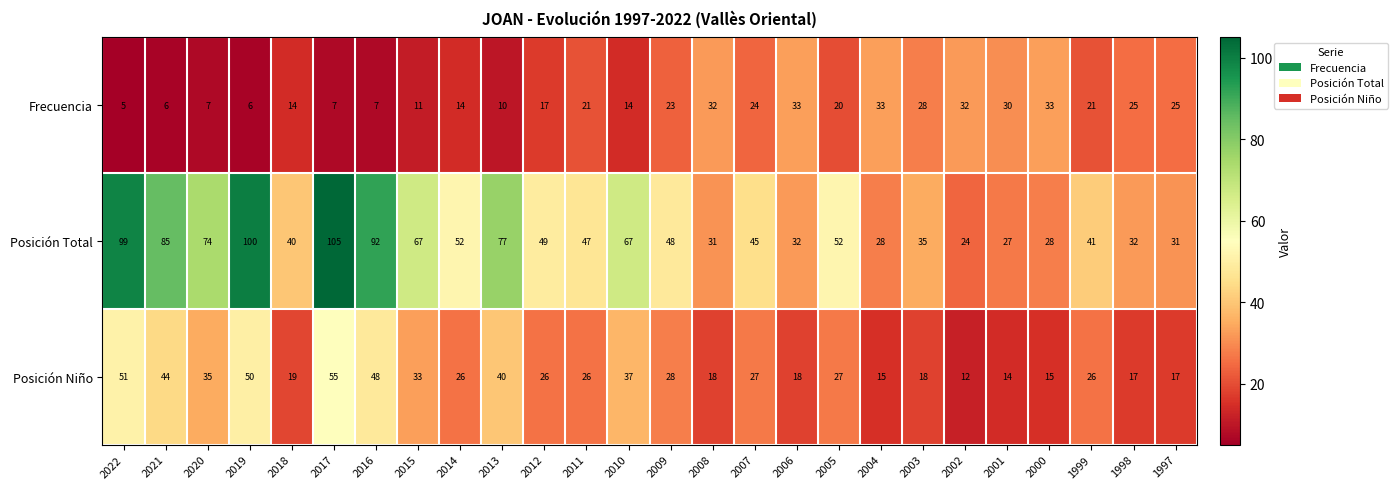

Which label corresponds to the largest value in the chart?

2017